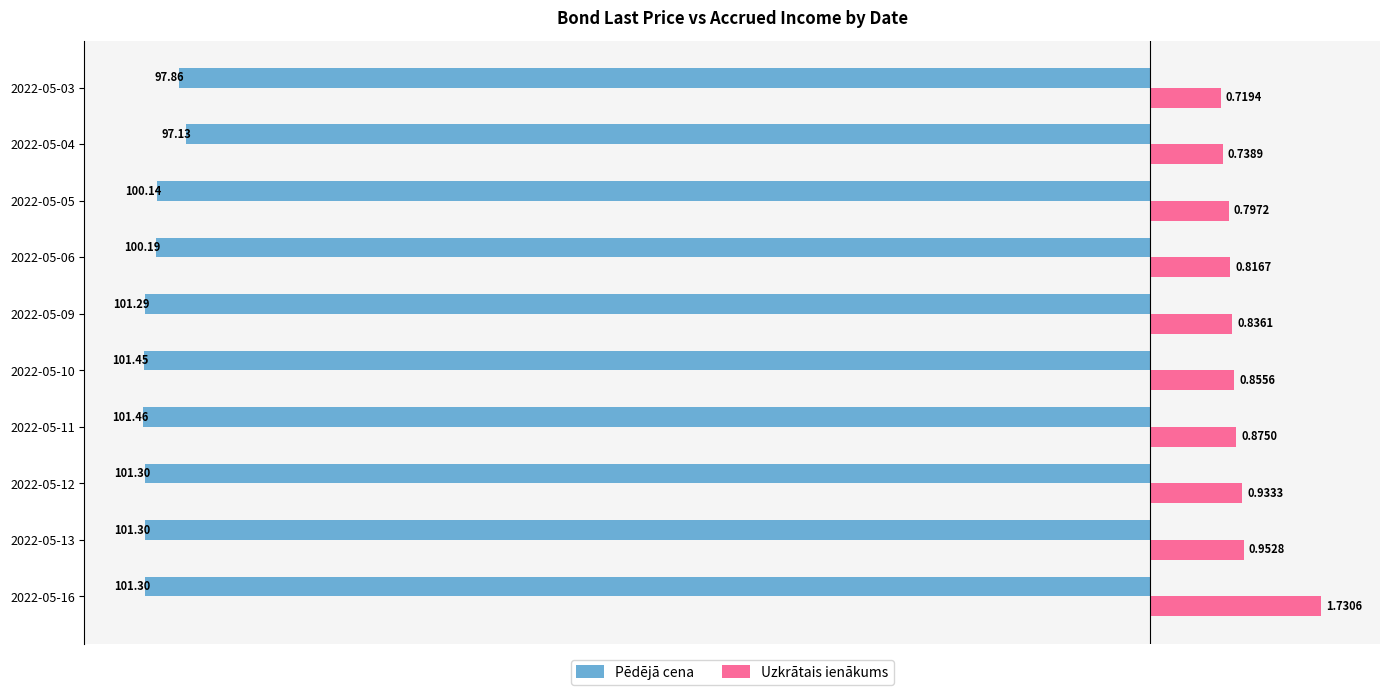

What are all the series names shown in the legend?

Pēdējā cena, Uzkrātais ienākums